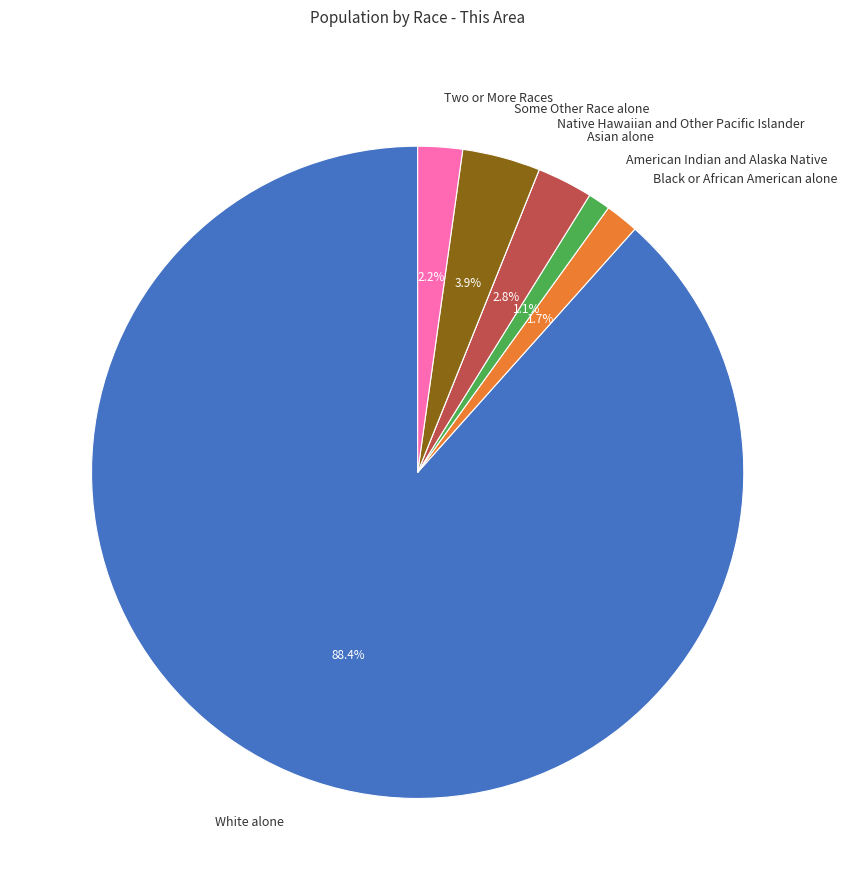

What is the total percentage of Two or More Races and Asian alone?

5.0%